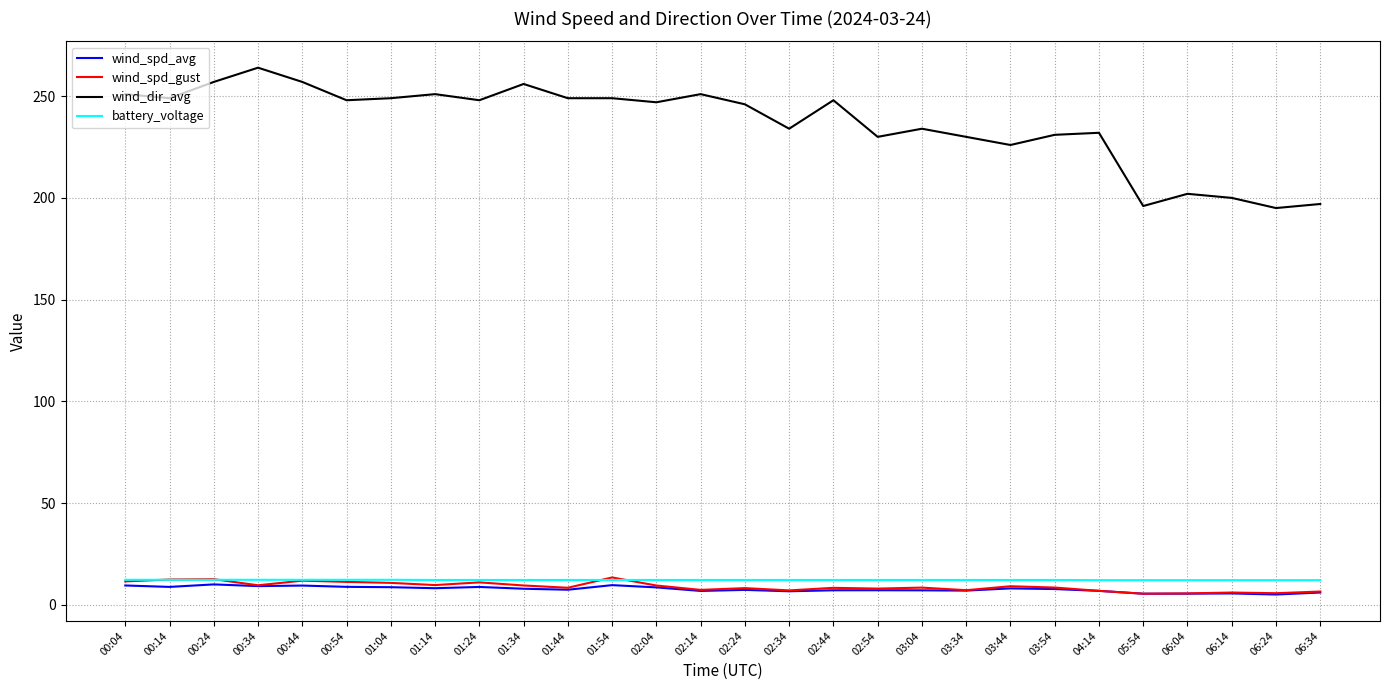

True or false: wind_dir_avg has a value of 234.0 at 02:34.

True